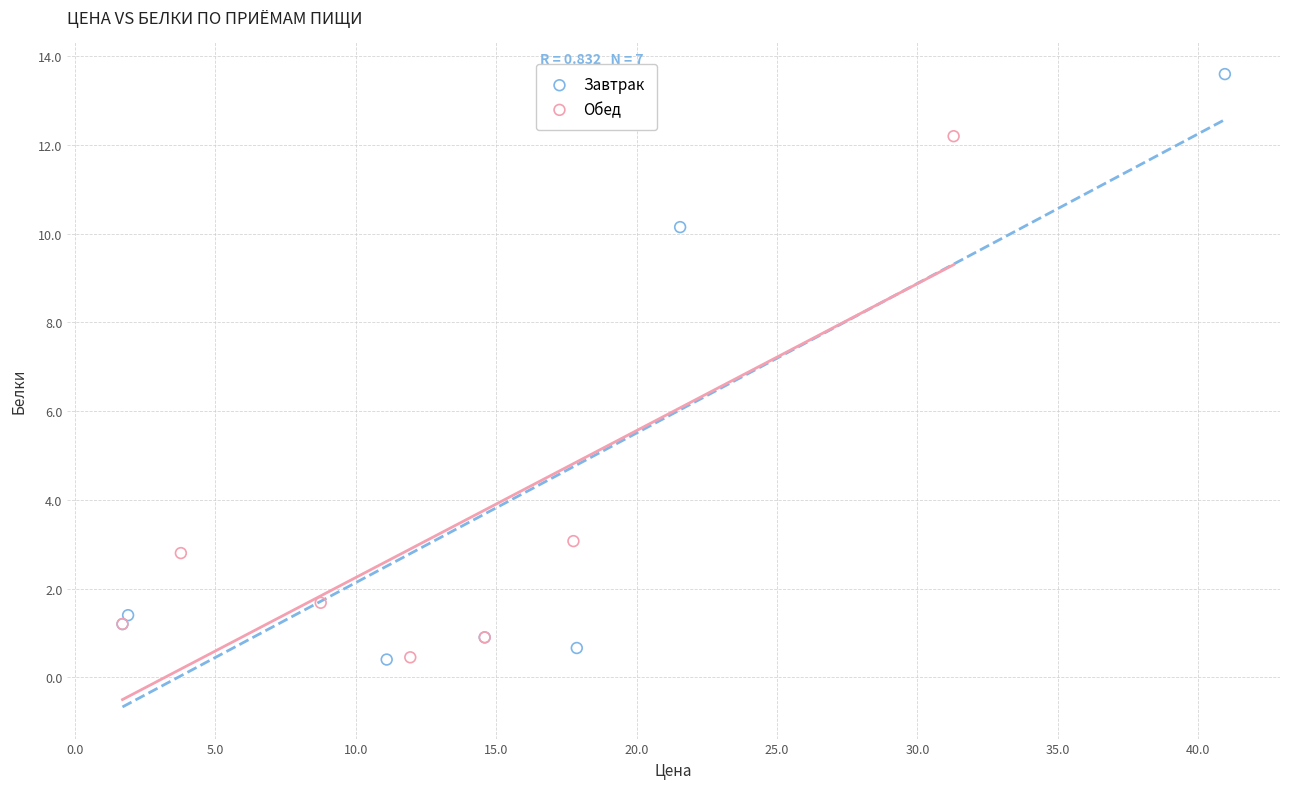

Which series contains the highest Y value?

Завтрак